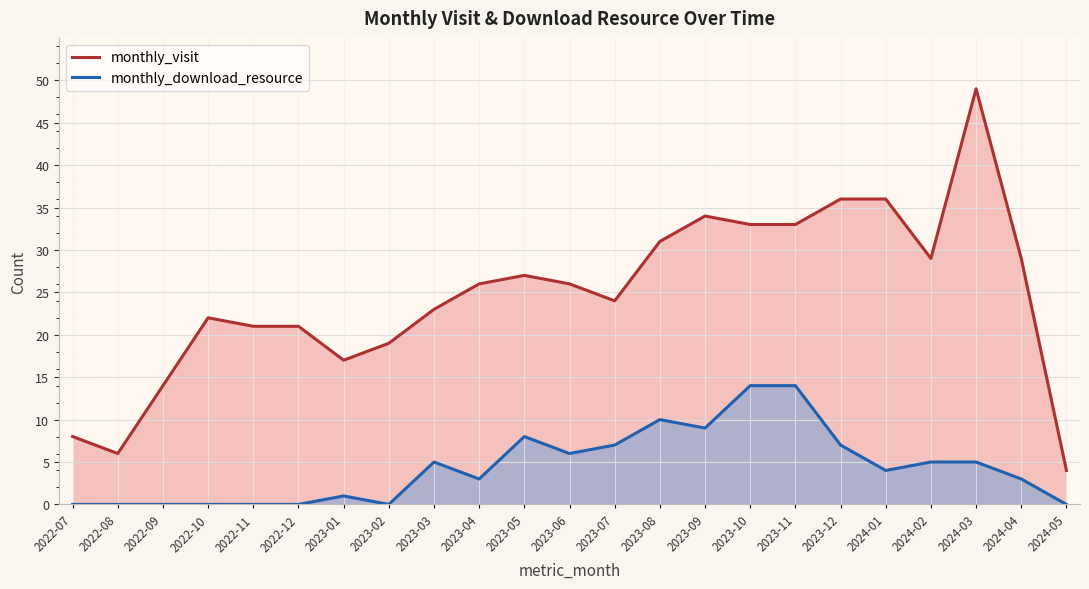

True or false: monthly_download_resource and monthly_visit cross at least once.

False